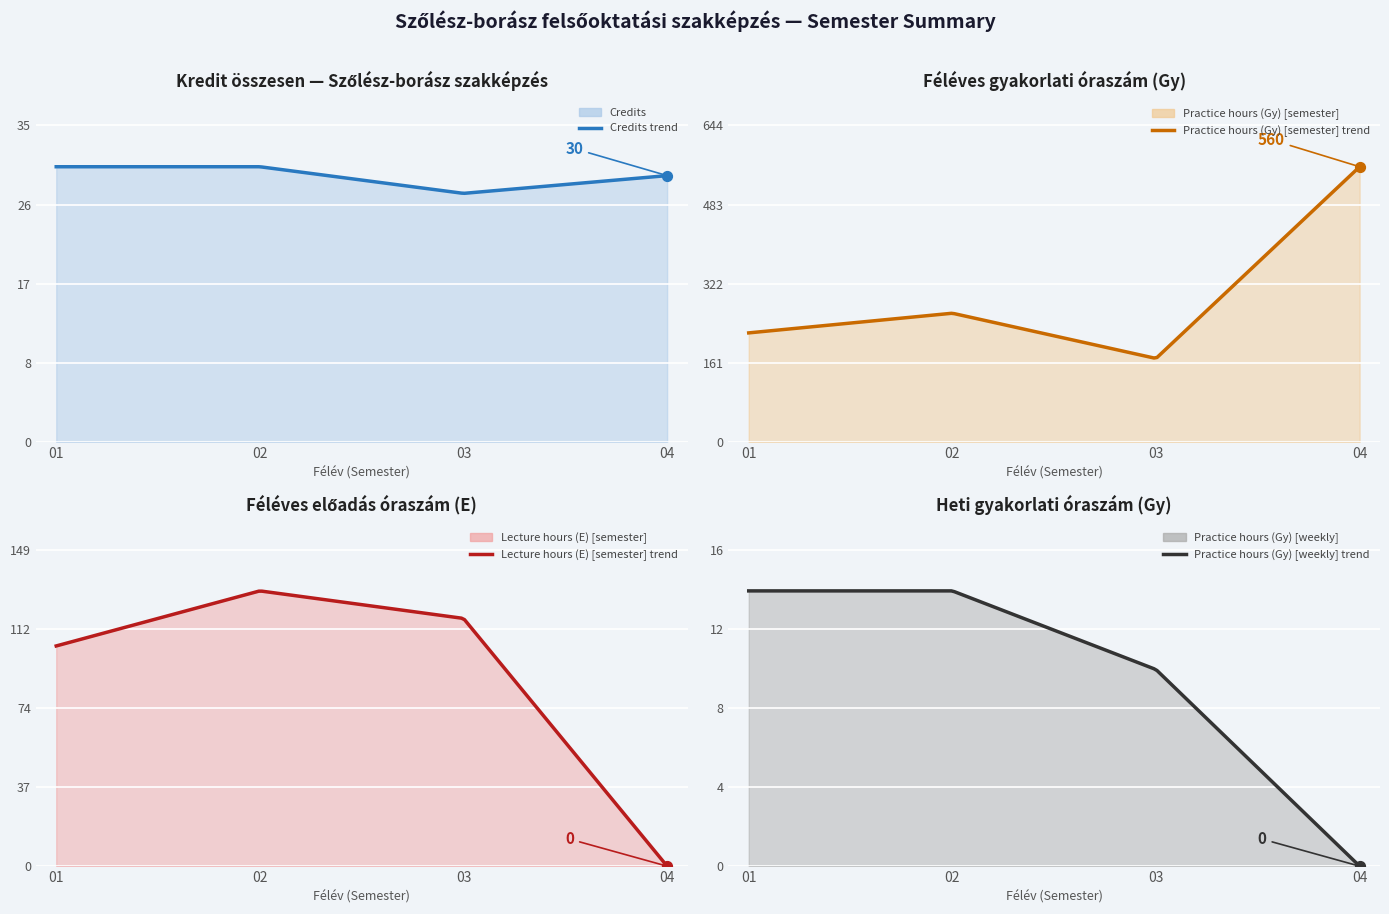

At how many categories does at least one series exceed 545?

1